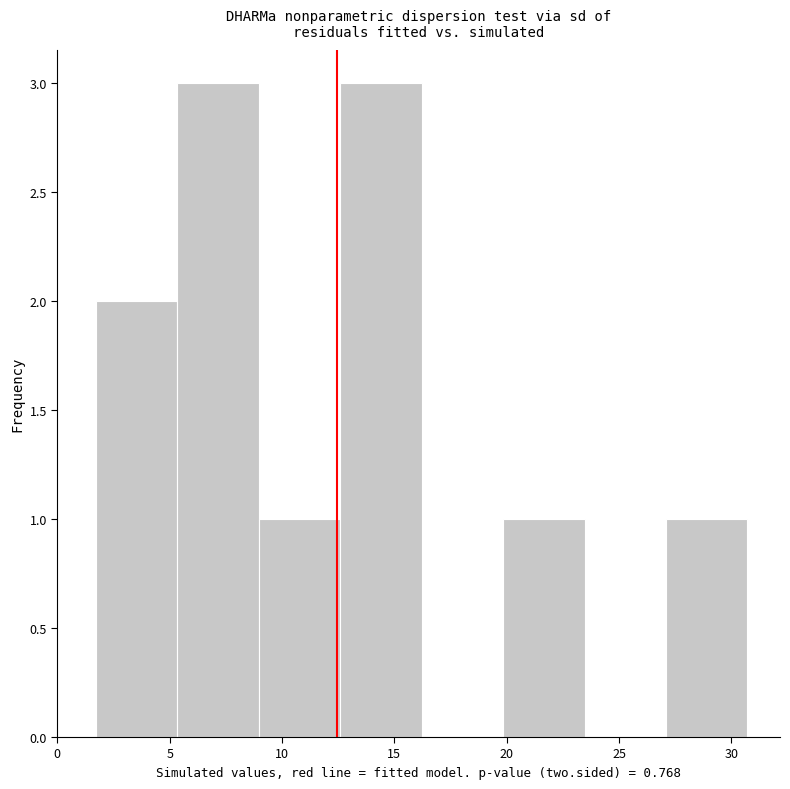

What is the height of the bar covering 27.0 to 30.5 on the x-axis? Neither the bar edges nor the heights are printed on the chart, so give them approximately, as read against the axes.

1